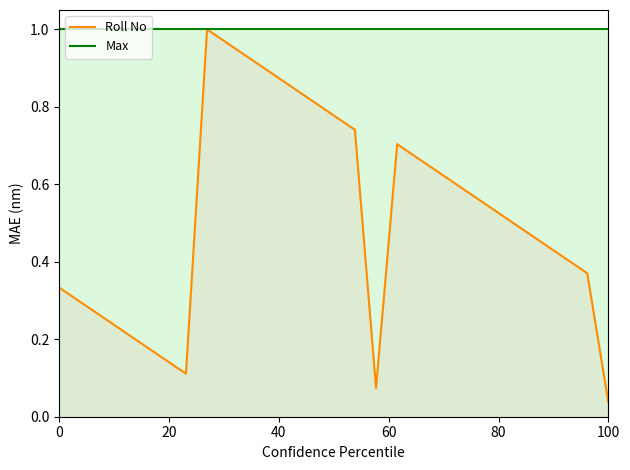

Which label corresponds to the smallest value in the chart?

100